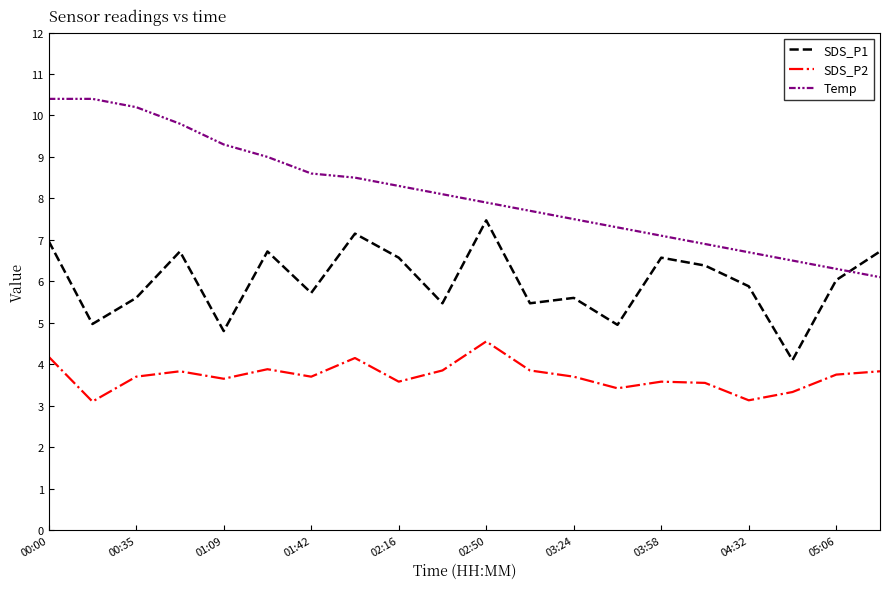

Rank the series by their average value, from lowest to highest.

SDS_P2, SDS_P1, Temp